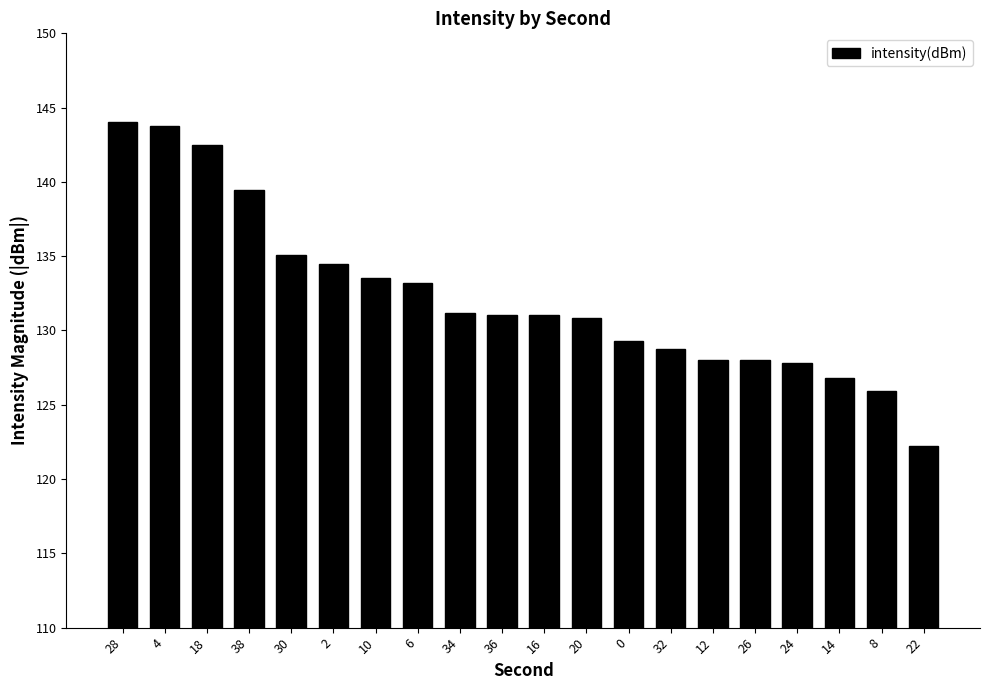

What is the greatest value displayed?

144.0